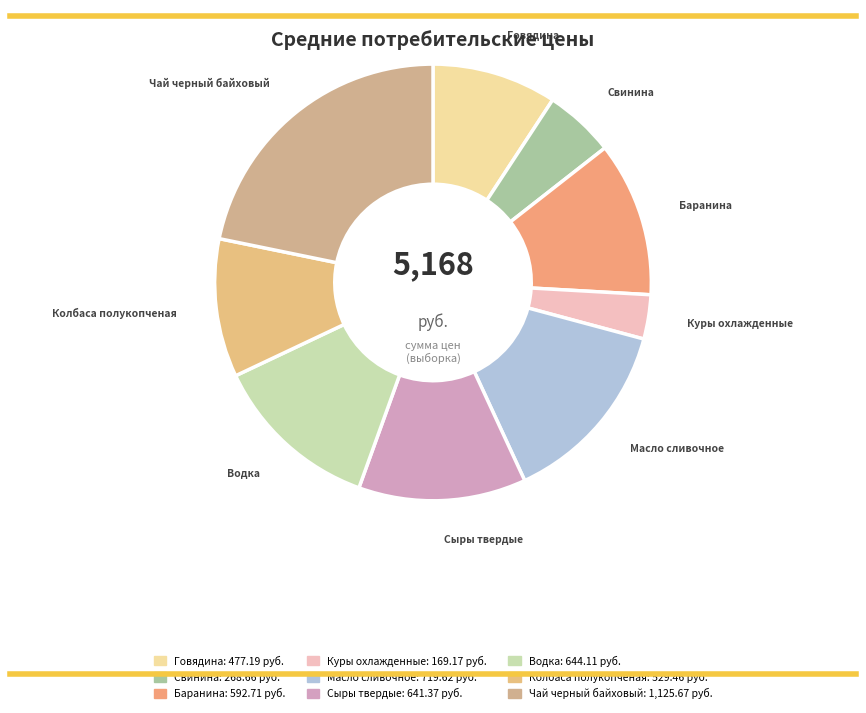

Which has a higher value, Говядина or Свинина?

Говядина